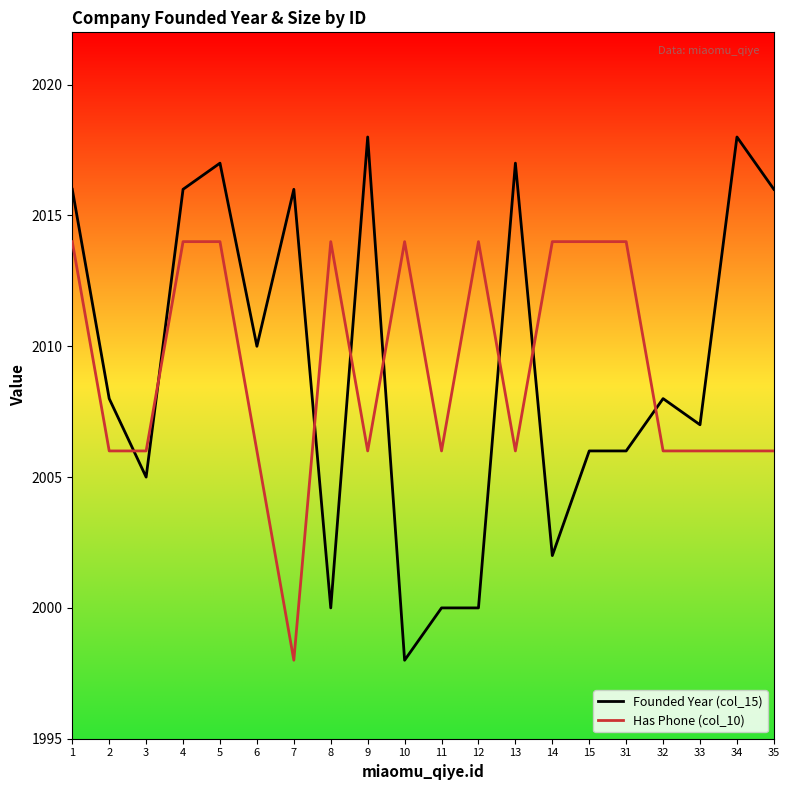

At which label does Has Phone (col_10) reach its minimum?

7